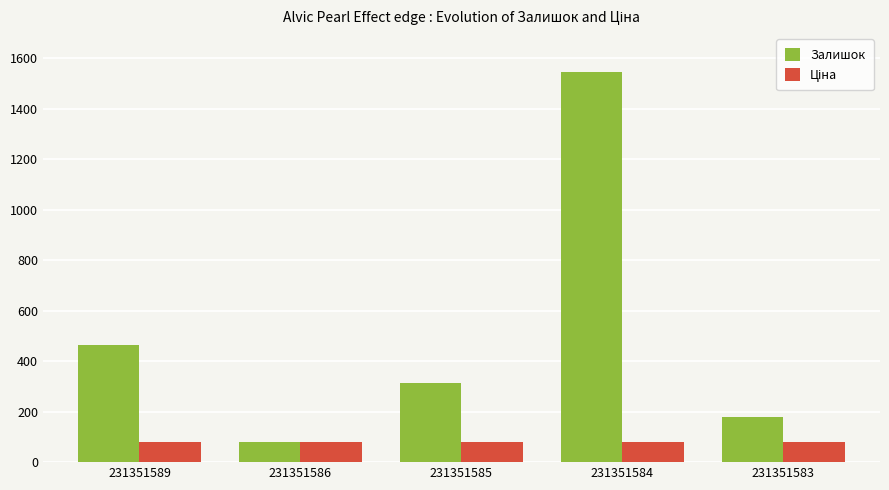

Does the chart contain stacked bars?

No